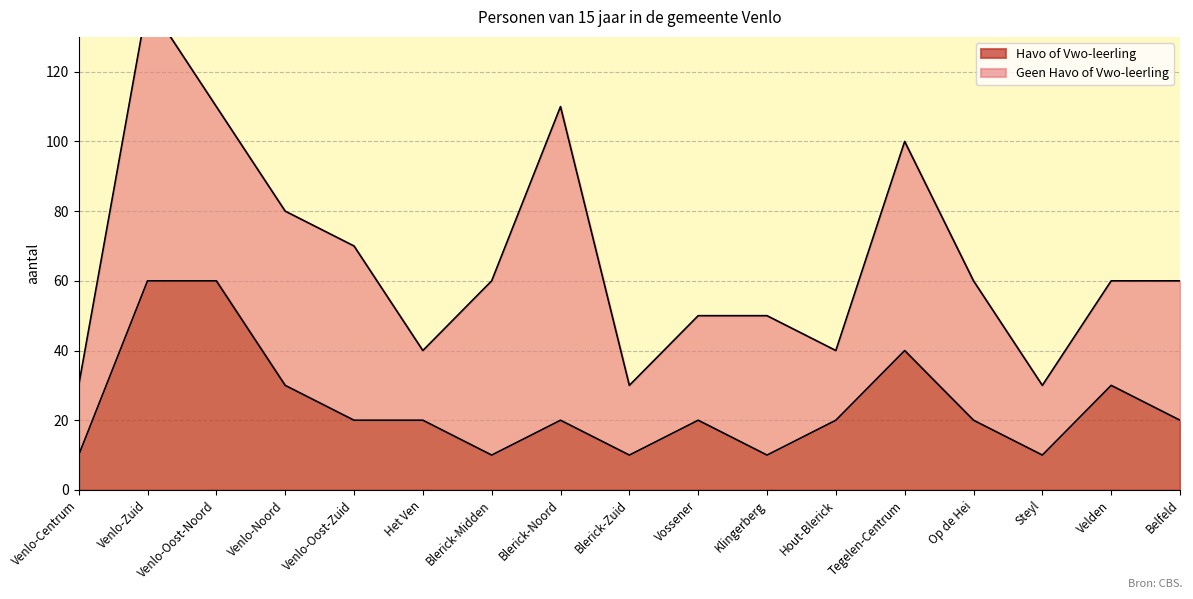

What is the sum of all values?

410